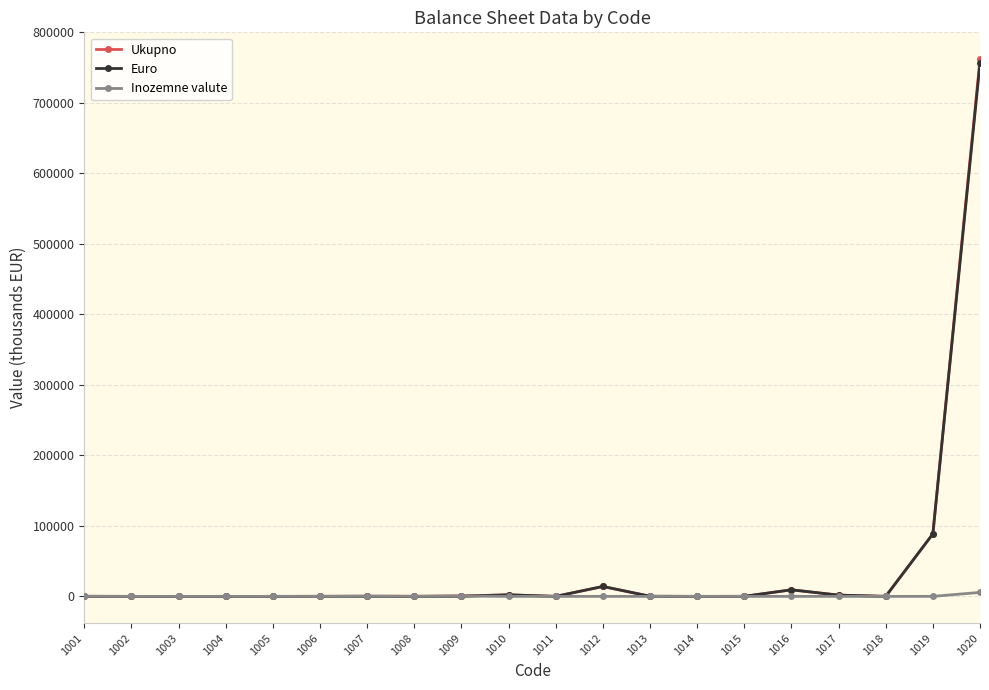

At which category is the sum across all series the highest?

1020